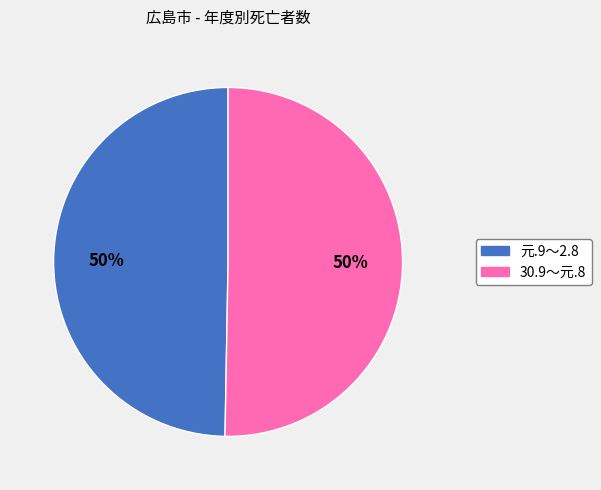

What is the ratio of the value at 元.9～2.8 to the value at 30.9～元.8?

1.0